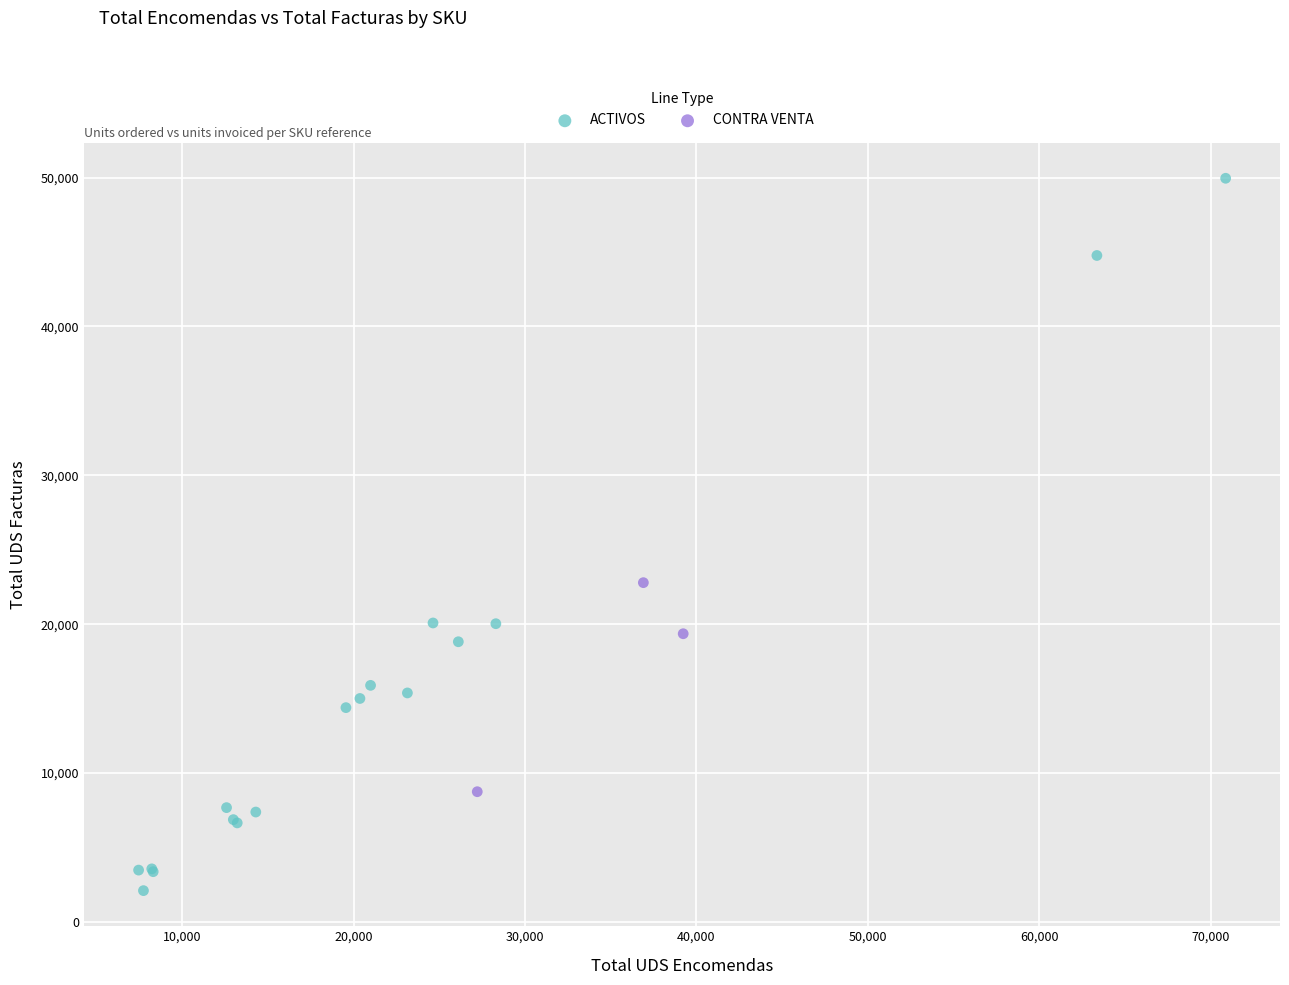

Which series reaches the maximum Y coordinate?

ACTIVOS